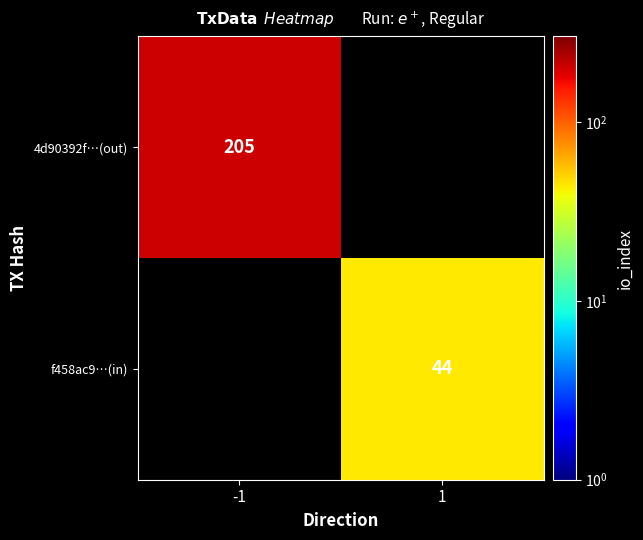

The 4d90392f…(out) series shows 306 at -1. True or false?

False